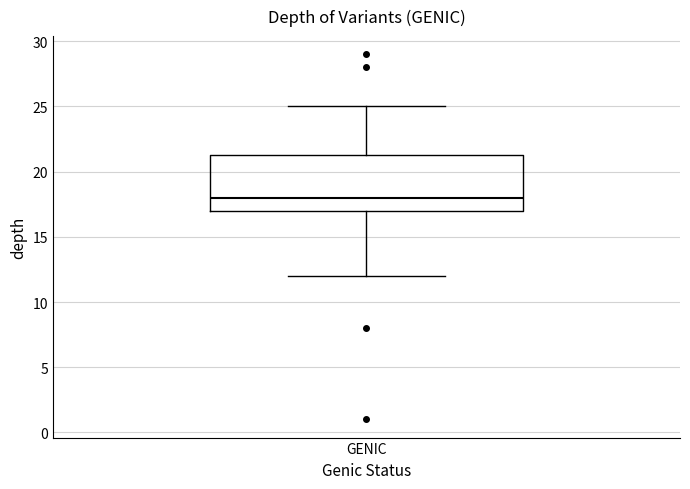

Transcribe this box plot: give where the median line is, the range the box spans, and where the two whiskers end, as read against the y-axis. The values are not printed on the chart, so give them approximately, as read against the axis.

median 18.0, box 17.0 to 21.5, whiskers 12.0 to 25.0